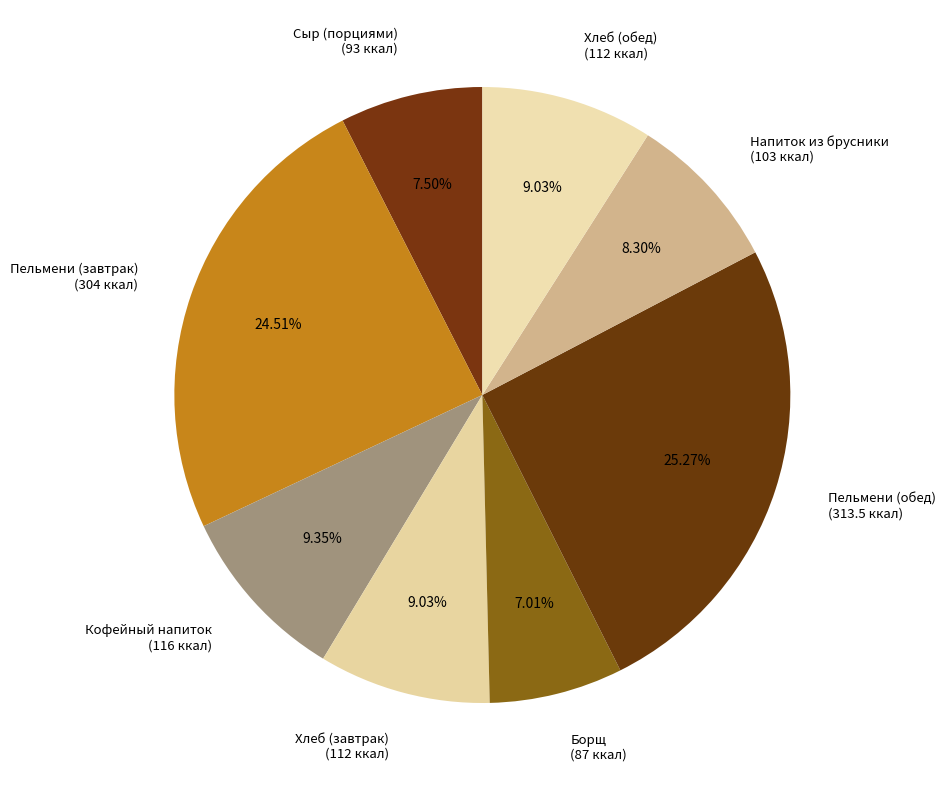

What is the largest slice in the pie chart?

Пельмени (обед) (313.5 ккал)